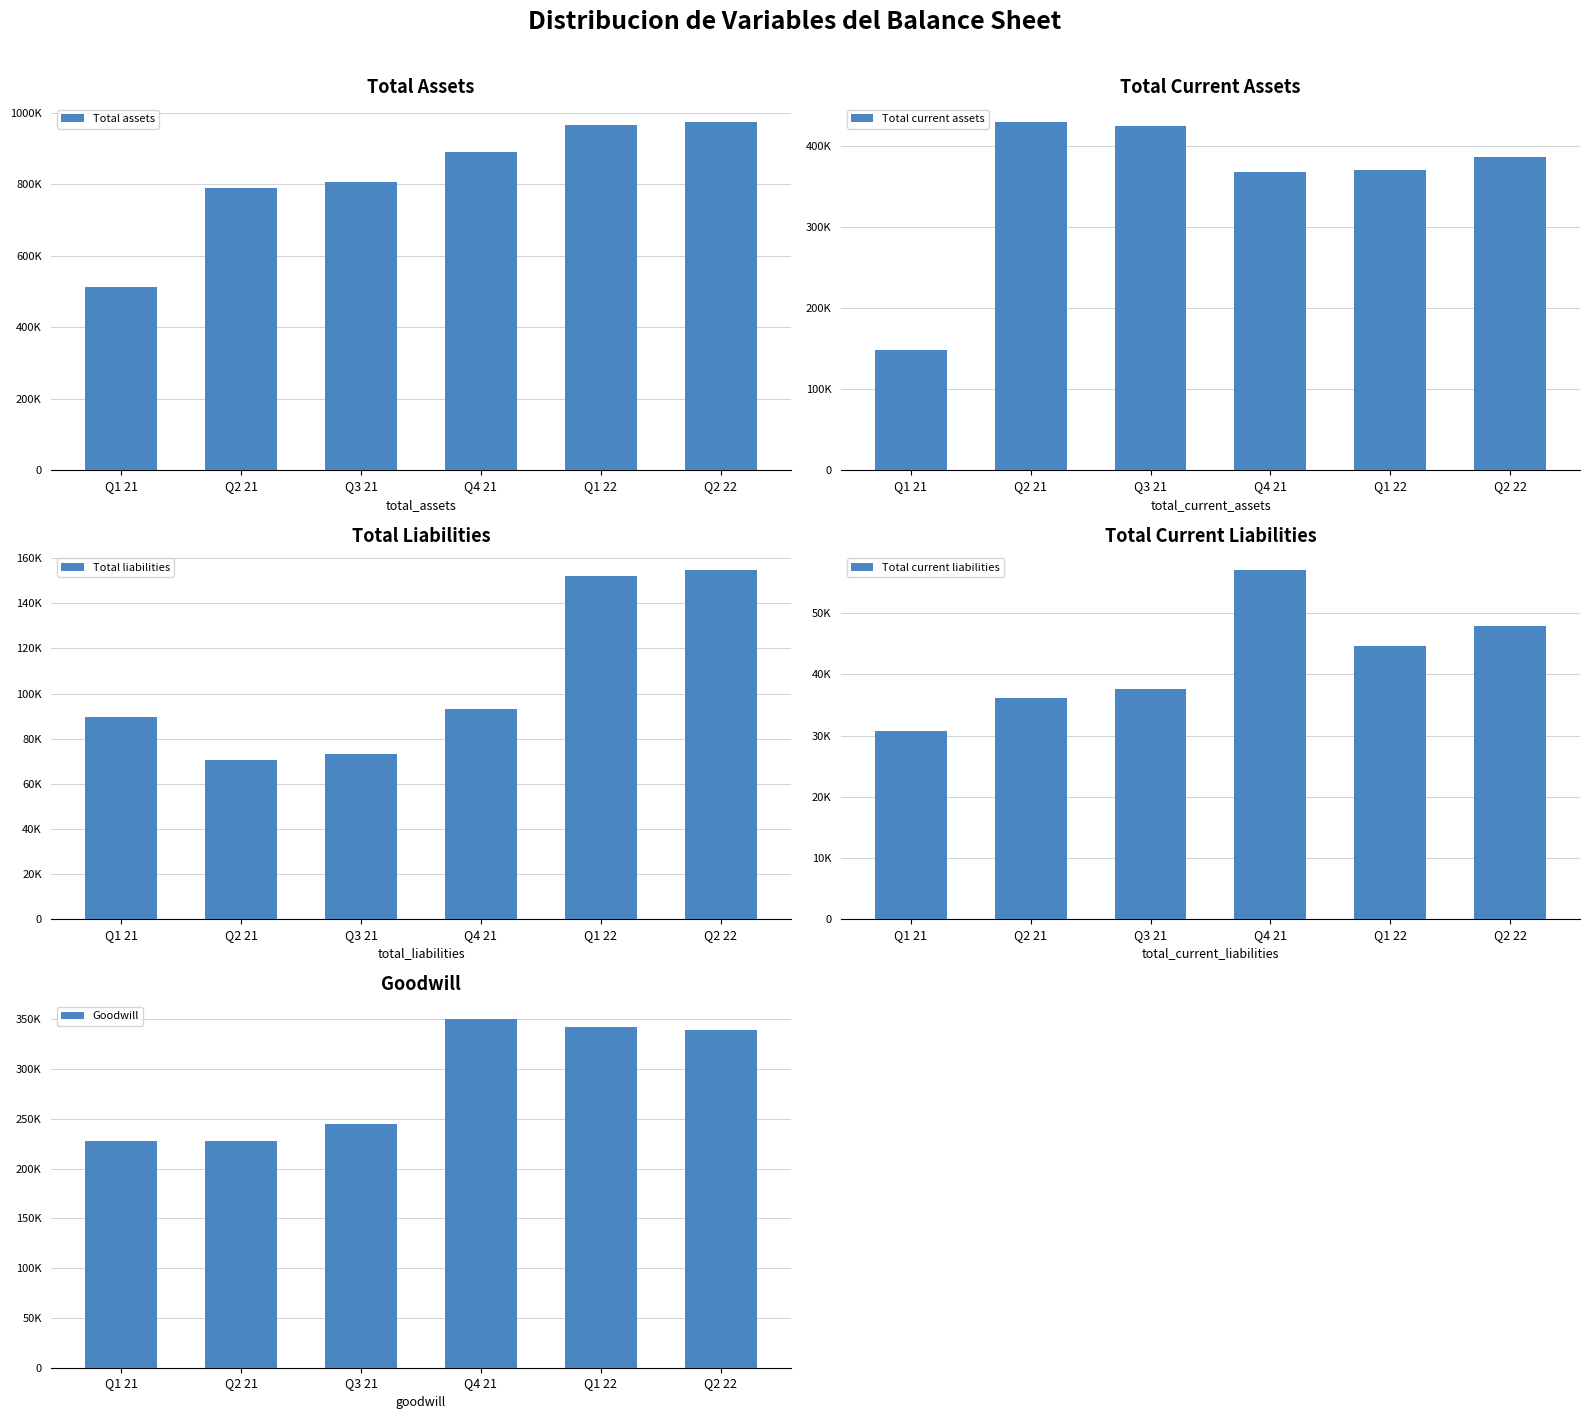

What is the highest value of the Total liabilities series?

154682